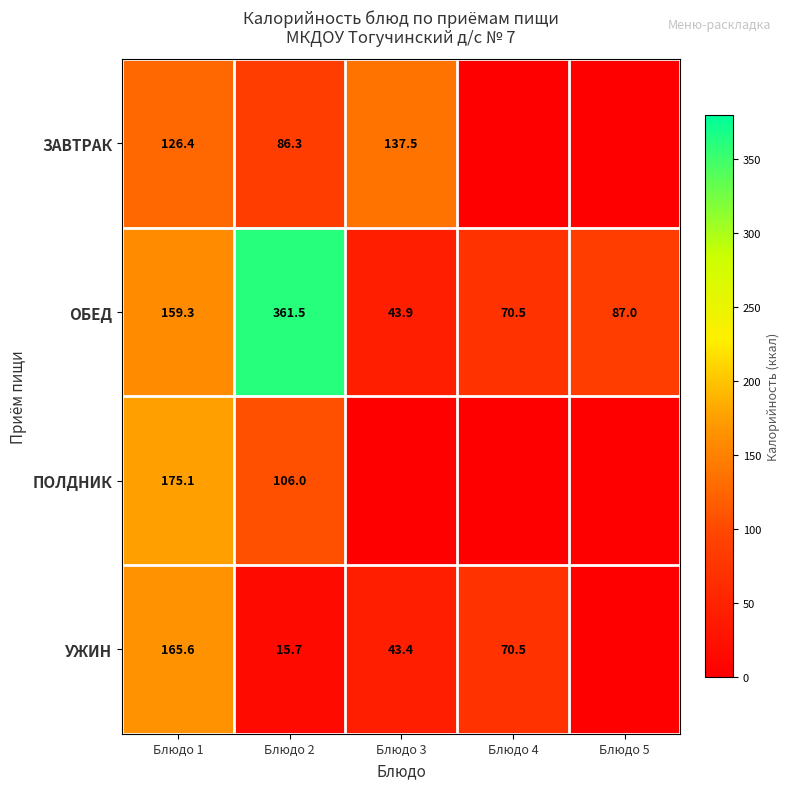

At which label is ОБЕД closest to 202?

Блюдо 1